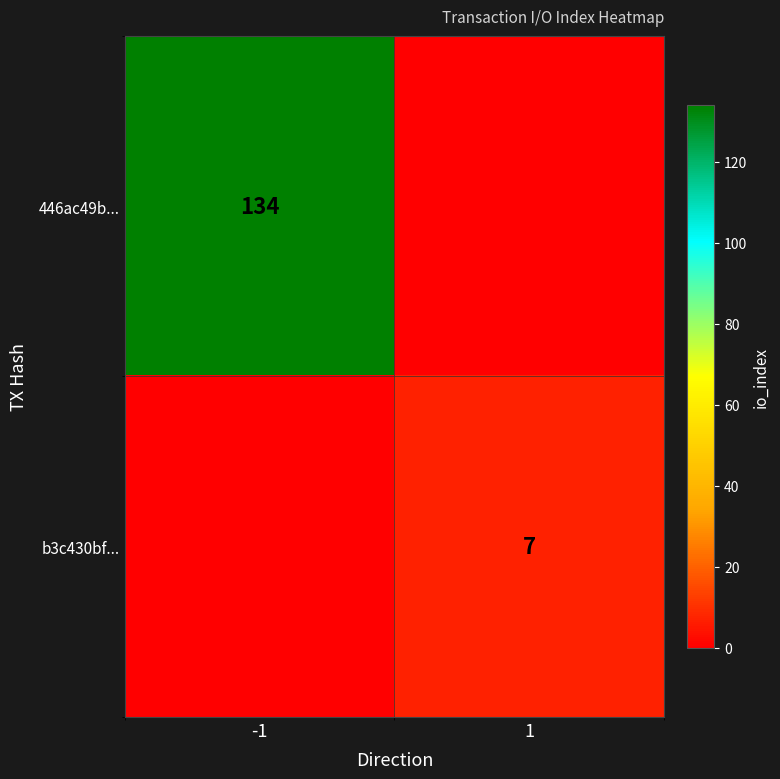

At which category is the sum across all series the highest?

-1